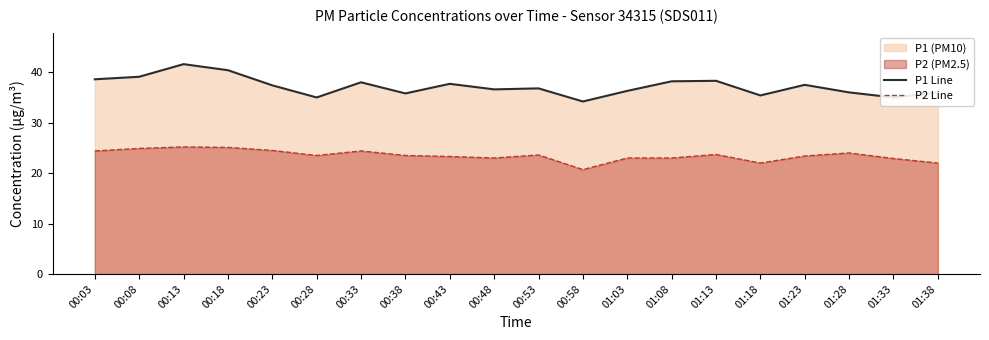

Reading right to left, list all the values displayed in this chart.

P1 Line: 01:38=36.0	01:33=35.0	01:28=36.0	01:23=37.5	01:18=35.4	01:13=38.3	01:08=38.2	01:03=36.3	00:58=34.2	00:53=36.8	00:48=36.6	00:43=37.7	00:38=35.8	00:33=38.0	00:28=35.0	00:23=37.4	00:18=40.4	00:13=41.6	00:08=39.1	00:03=38.6
P2 Line: 01:38=22.0	01:33=22.9	01:28=24.0	01:23=23.4	01:18=22.0	01:13=23.7	01:08=23.0	01:03=23.0	00:58=20.7	00:53=23.6	00:48=23.0	00:43=23.3	00:38=23.5	00:33=24.4	00:28=23.5	00:23=24.5	00:18=25.1	00:13=25.2	00:08=24.9	00:03=24.4